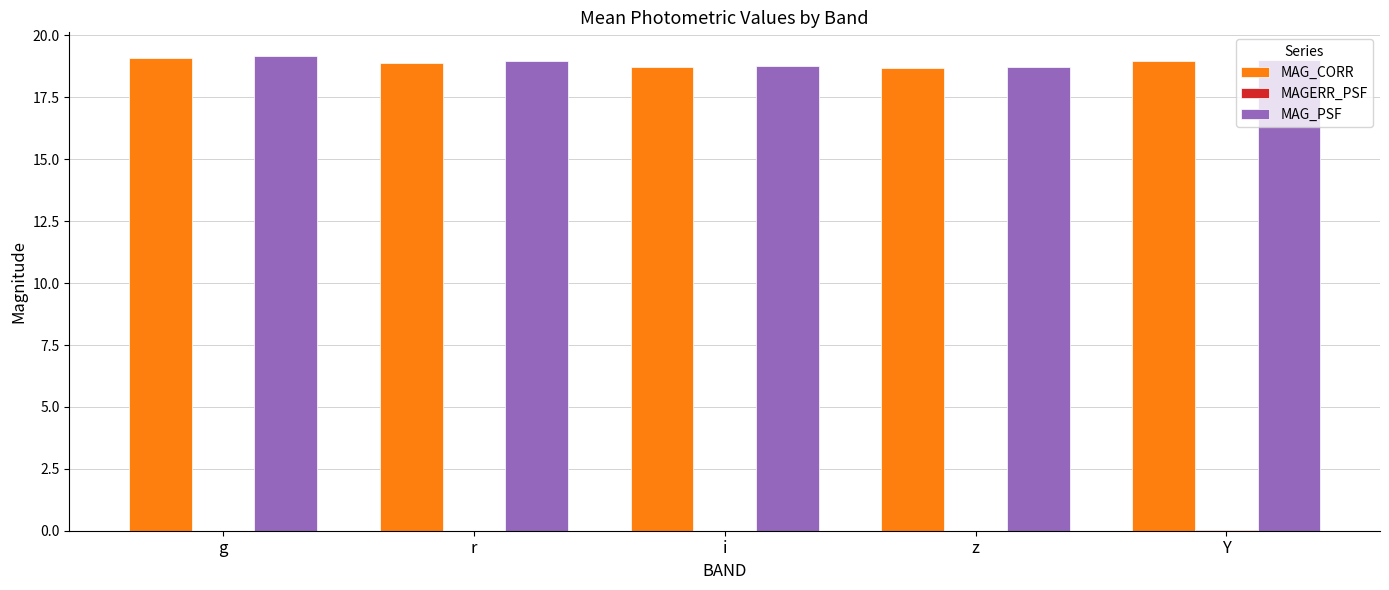

True or false: MAG_CORR has a value of 18.9 at r.

True